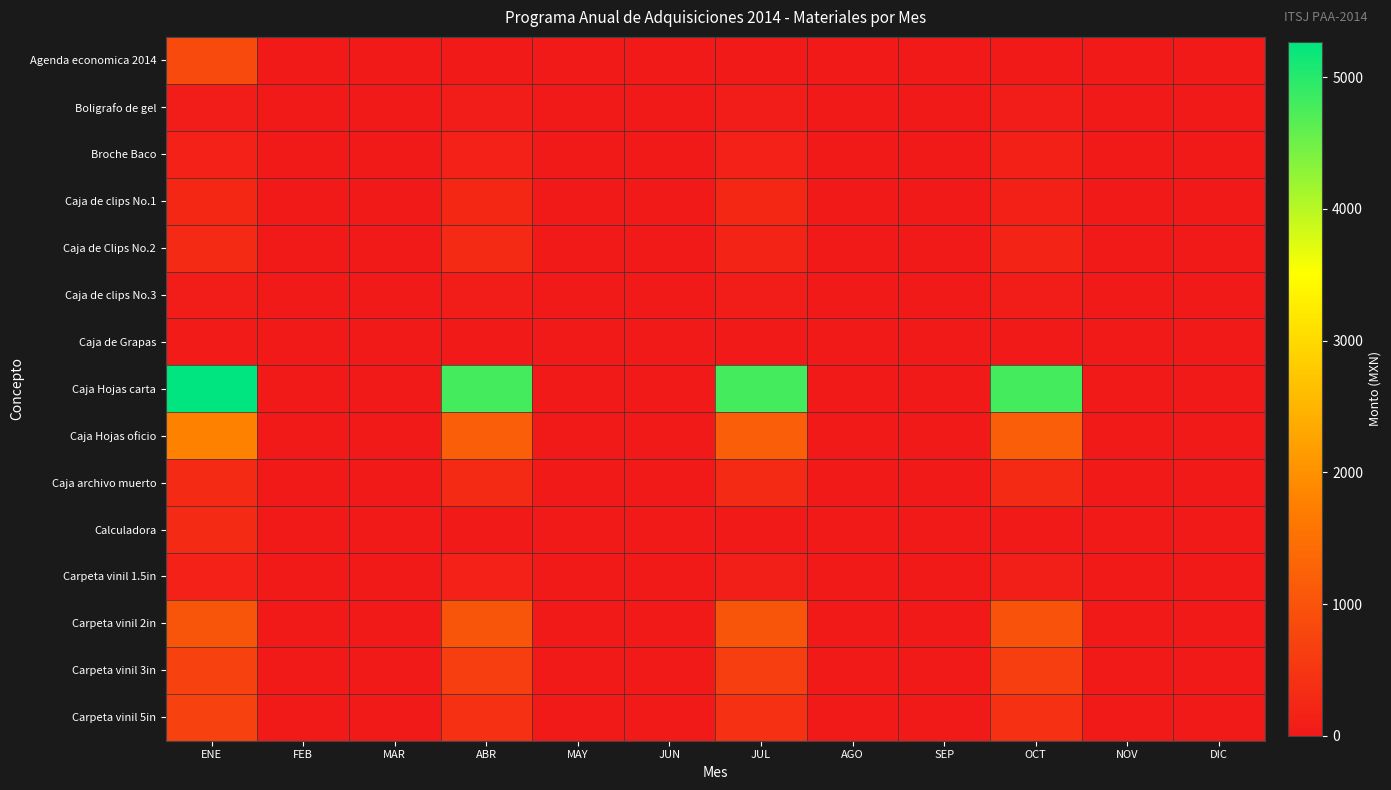

Reading left to right, transcribe all the data shown in this chart.

Agenda economica 2014: ENE=833.6	FEB=0.0	MAR=0.0	ABR=0.0	MAY=0.0	JUN=0.0	JUL=0.0	AGO=0.0	SEP=0.0	OCT=0.0	NOV=0.0	DIC=0.0
Boligrafo de gel: ENE=75.1	FEB=0.0	MAR=0.0	ABR=68.9	MAY=0.0	JUN=0.0	JUL=68.9	AGO=0.0	SEP=0.0	OCT=68.9	NOV=0.0	DIC=0.0
Broche Baco: ENE=141.7	FEB=0.0	MAR=0.0	ABR=141.7	MAY=0.0	JUN=0.0	JUL=141.7	AGO=0.0	SEP=0.0	OCT=118.0	NOV=0.0	DIC=0.0
Caja de clips No.1: ENE=252.3	FEB=0.0	MAR=0.0	ABR=252.3	MAY=0.0	JUN=0.0	JUL=252.3	AGO=0.0	SEP=0.0	OCT=126.1	NOV=0.0	DIC=0.0
Caja de Clips No.2: ENE=298.6	FEB=0.0	MAR=0.0	ABR=298.6	MAY=0.0	JUN=0.0	JUL=199.1	AGO=0.0	SEP=0.0	OCT=199.1	NOV=0.0	DIC=0.0
Caja de clips No.3: ENE=81.2	FEB=0.0	MAR=0.0	ABR=81.2	MAY=0.0	JUN=0.0	JUL=81.2	AGO=0.0	SEP=0.0	OCT=81.2	NOV=0.0	DIC=0.0
Caja de Grapas: ENE=46.5	FEB=0.0	MAR=0.0	ABR=0.0	MAY=0.0	JUN=0.0	JUL=0.0	AGO=0.0	SEP=0.0	OCT=0.0	NOV=0.0	DIC=0.0
Caja Hojas carta: ENE=5269.0	FEB=0.0	MAR=0.0	ABR=4790.0	MAY=0.0	JUN=0.0	JUL=4790.0	AGO=0.0	SEP=0.0	OCT=4790.0	NOV=0.0	DIC=0.0
Caja Hojas oficio: ENE=1785.0	FEB=0.0	MAR=0.0	ABR=1190.0	MAY=0.0	JUN=0.0	JUL=1190.0	AGO=0.0	SEP=0.0	OCT=1190.0	NOV=0.0	DIC=0.0
Caja archivo muerto: ENE=305.9	FEB=0.0	MAR=0.0	ABR=305.9	MAY=0.0	JUN=0.0	JUL=305.9	AGO=0.0	SEP=0.0	OCT=305.9	NOV=0.0	DIC=0.0
Calculadora: ENE=301.6	FEB=0.0	MAR=0.0	ABR=0.0	MAY=0.0	JUN=0.0	JUL=0.0	AGO=0.0	SEP=0.0	OCT=0.0	NOV=0.0	DIC=0.0
Carpeta vinil 1.5in: ENE=141.1	FEB=0.0	MAR=0.0	ABR=141.1	MAY=0.0	JUN=0.0	JUL=94.1	AGO=0.0	SEP=0.0	OCT=94.1	NOV=0.0	DIC=0.0
Carpeta vinil 2in: ENE=1045.0	FEB=0.0	MAR=0.0	ABR=1045.0	MAY=0.0	JUN=0.0	JUL=1045.0	AGO=0.0	SEP=0.0	OCT=997.5	NOV=0.0	DIC=0.0
Carpeta vinil 3in: ENE=696.0	FEB=0.0	MAR=0.0	ABR=638.0	MAY=0.0	JUN=0.0	JUL=638.0	AGO=0.0	SEP=0.0	OCT=638.0	NOV=0.0	DIC=0.0
Carpeta vinil 5in: ENE=683.1	FEB=0.0	MAR=0.0	ABR=409.8	MAY=0.0	JUN=0.0	JUL=409.8	AGO=0.0	SEP=0.0	OCT=409.8	NOV=0.0	DIC=0.0